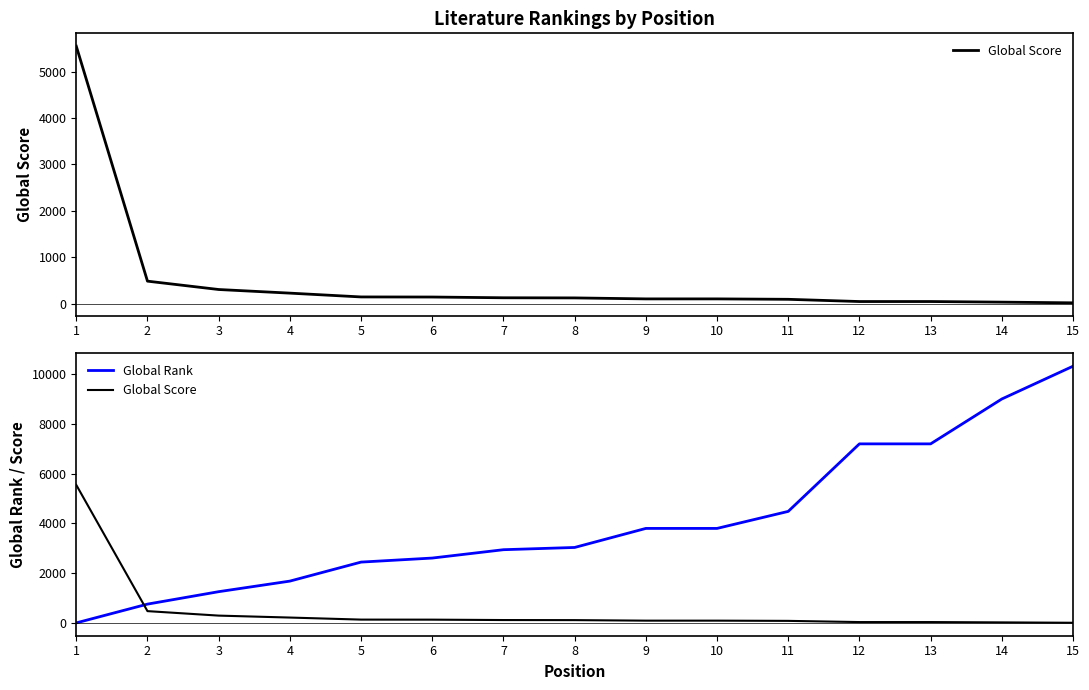

What are all the series names shown in the legend?

Global Score, Global Rank